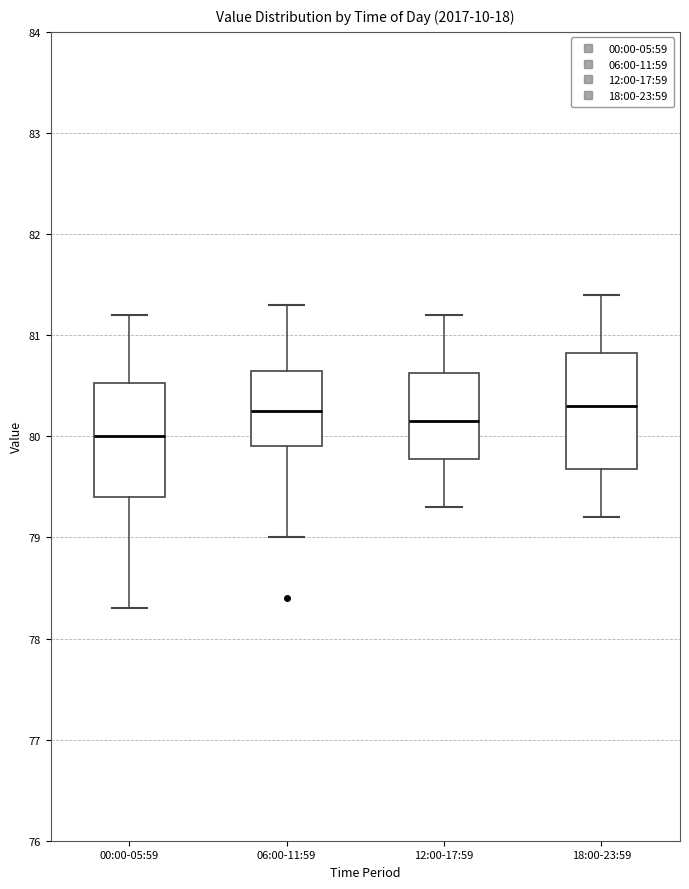

Reading left to right, read every box against the y-axis: the position of its median line, the range the box covers, and the ends of its whiskers. The values are not printed on the chart, so give them approximately, as read against the axis.

00:00-05:59: median 80.0, box 79.4 to 80.5, whiskers 78.3 to 81.2
06:00-11:59: median 80.3, box 79.9 to 80.7, whiskers 79.0 to 81.3
12:00-17:59: median 80.2, box 79.8 to 80.6, whiskers 79.3 to 81.2
18:00-23:59: median 80.3, box 79.7 to 80.8, whiskers 79.2 to 81.4